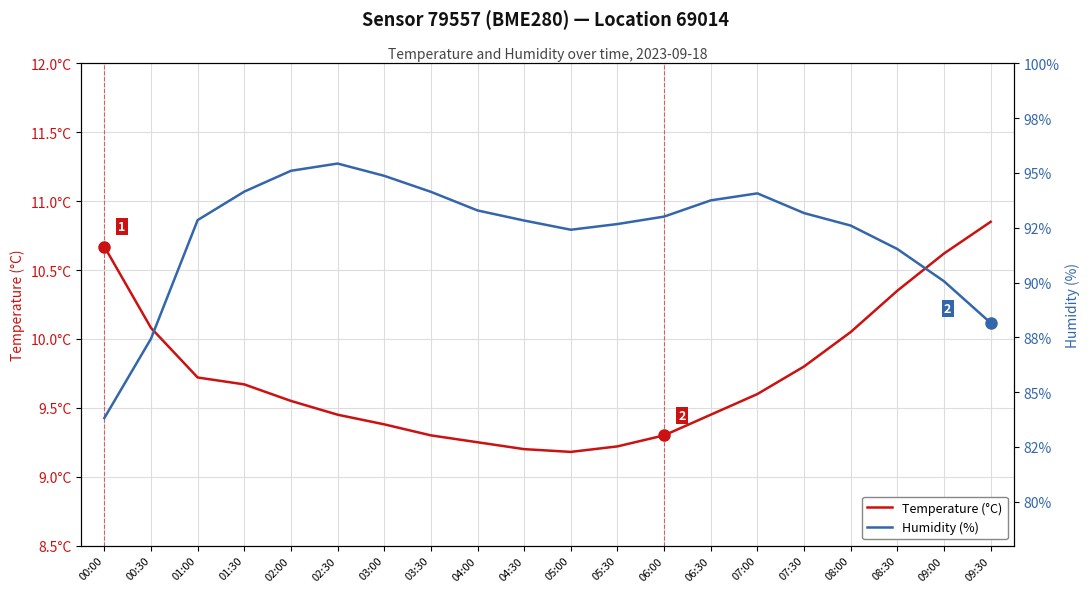

List the series in order of their overall mean, highest first.

Humidity (%), Temperature (°C)